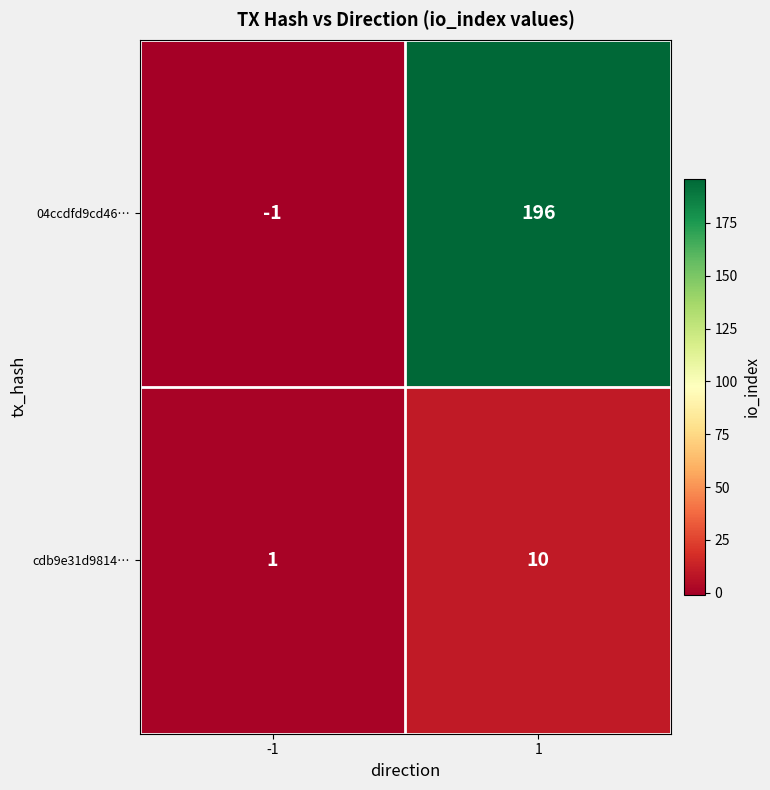

What is the difference between the 04ccdfd9cd46… values at -1 and 1?

197